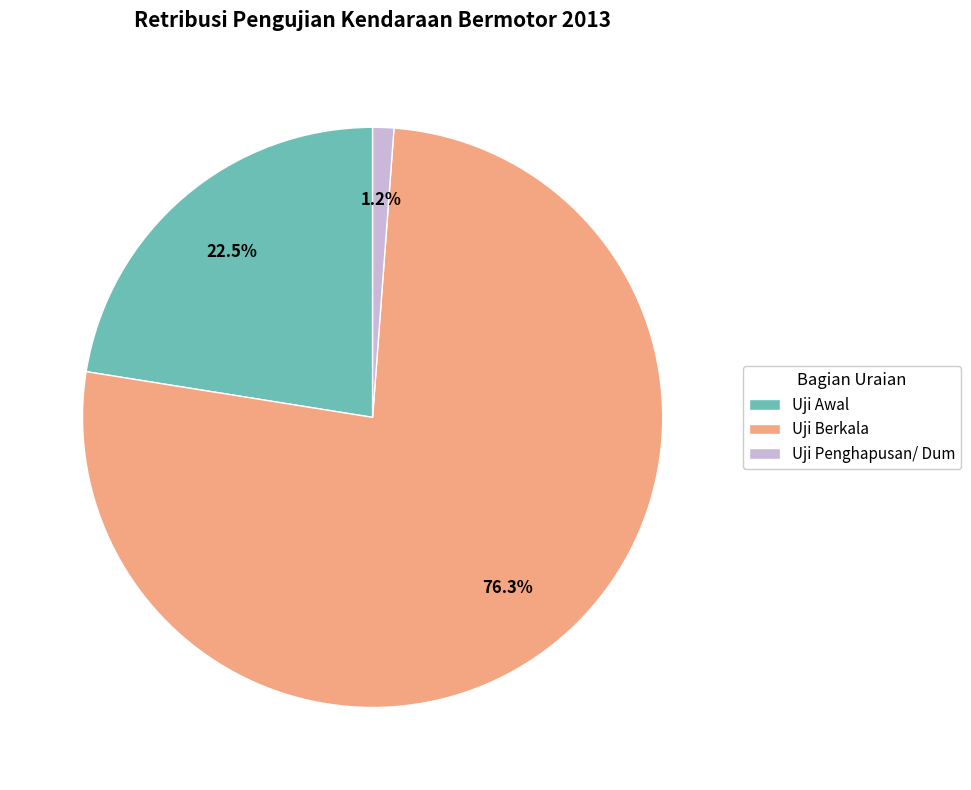

Is it true that Uji Penghapusan/ Dum is 11% of the pie?

False